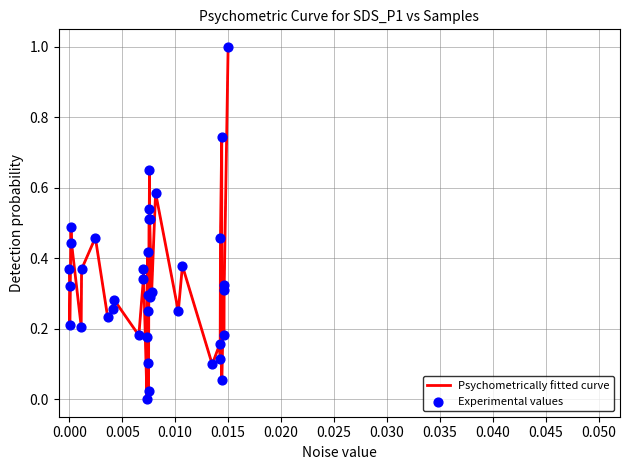

What is the maximum value shown in the chart?

1.0